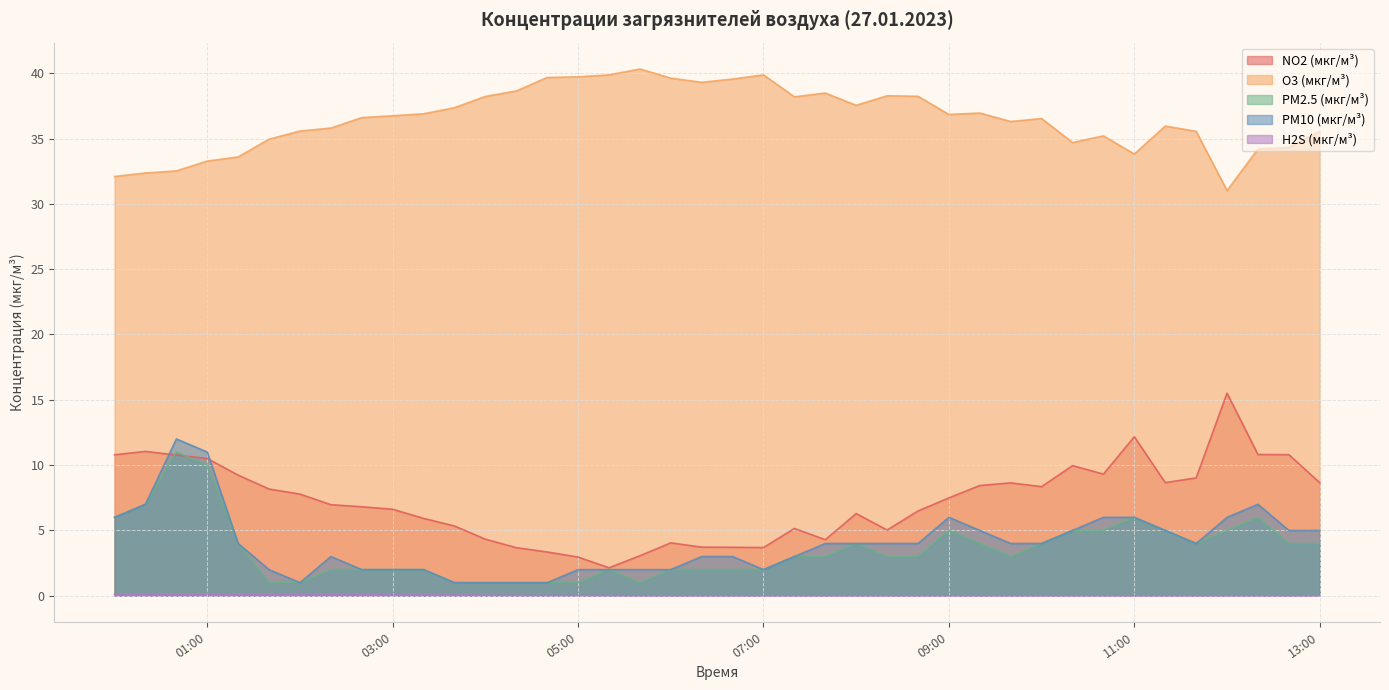

True or false: O3 (мкг/м³) has more than 2 interior local peaks.

True